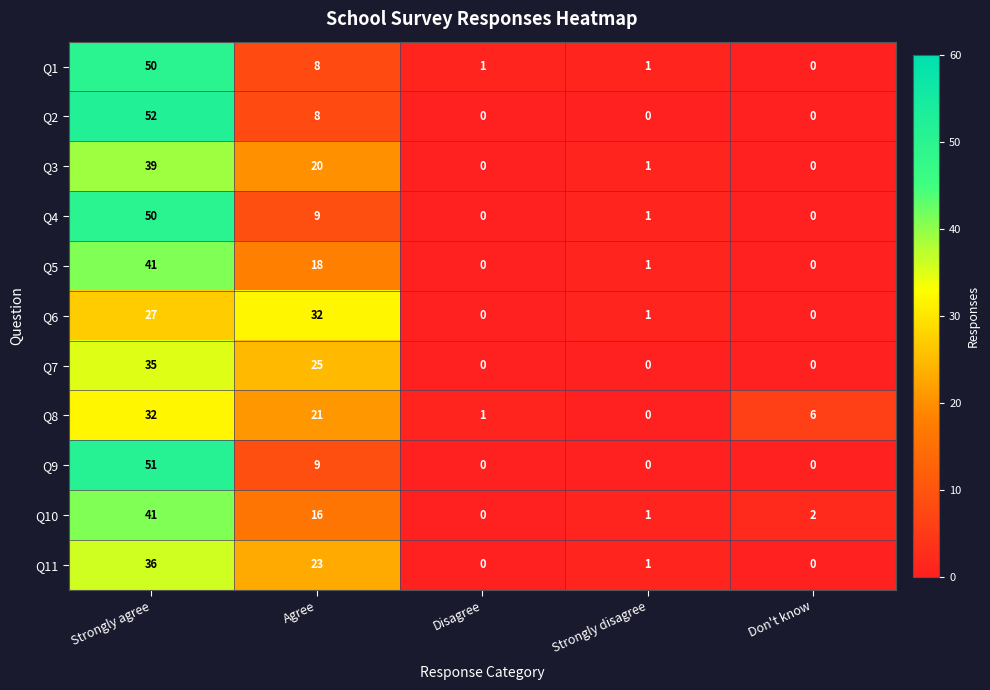

What is the difference between the maximum and minimum values in the Q11 series?

36